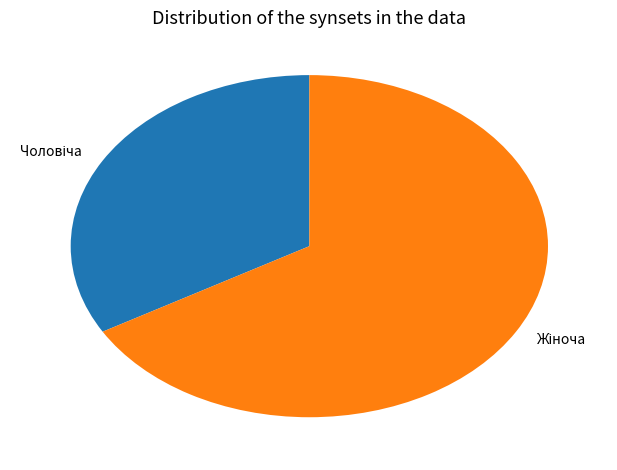

Does any single category account for the majority?

Yes